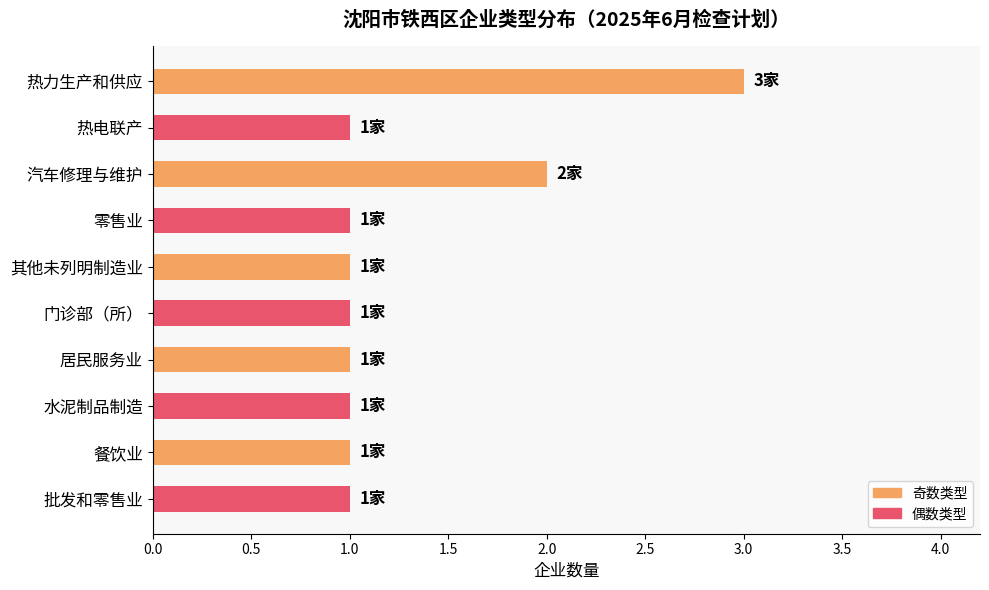

Approximately how many times larger is the value at 零售业 compared to 批发和零售业?

1.0